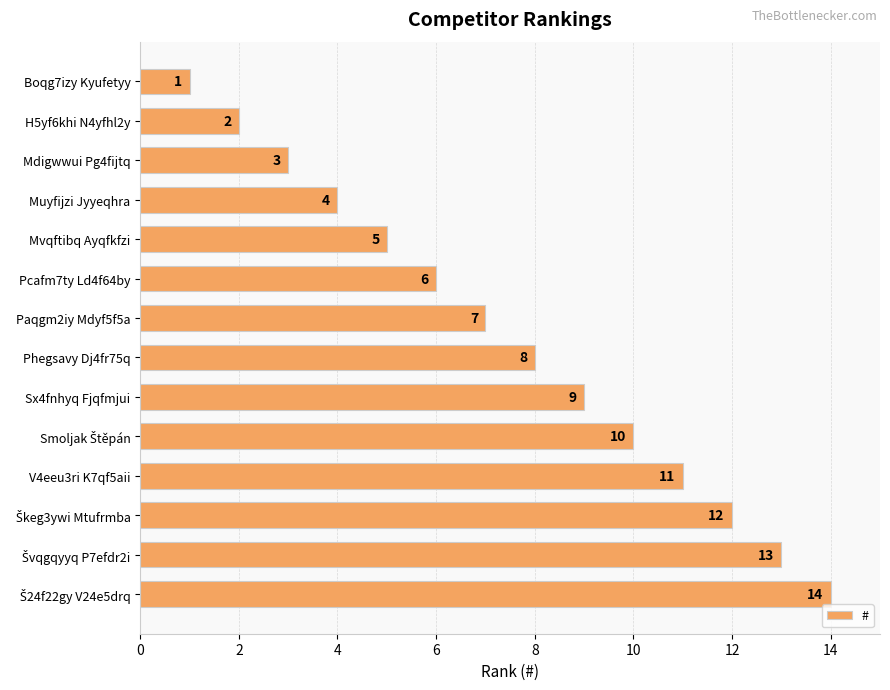

The chart shows a value of 1 at Boqg7izy Kyufetyy. True or false?

True